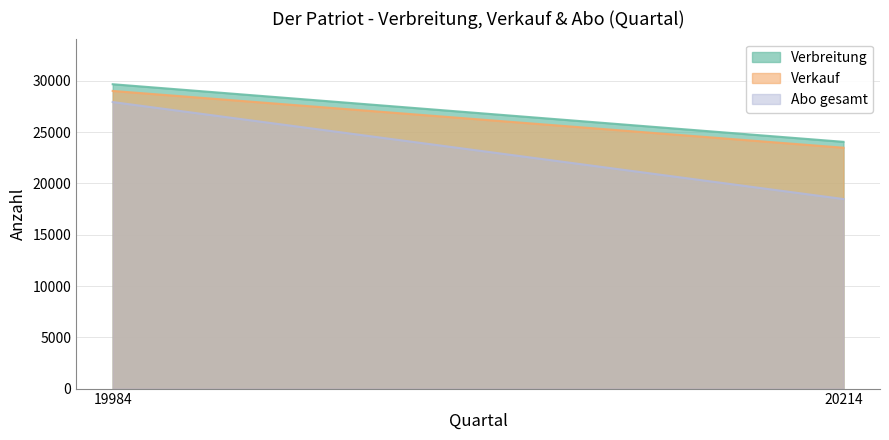

Which has a higher value, 20214 or 19984?

19984